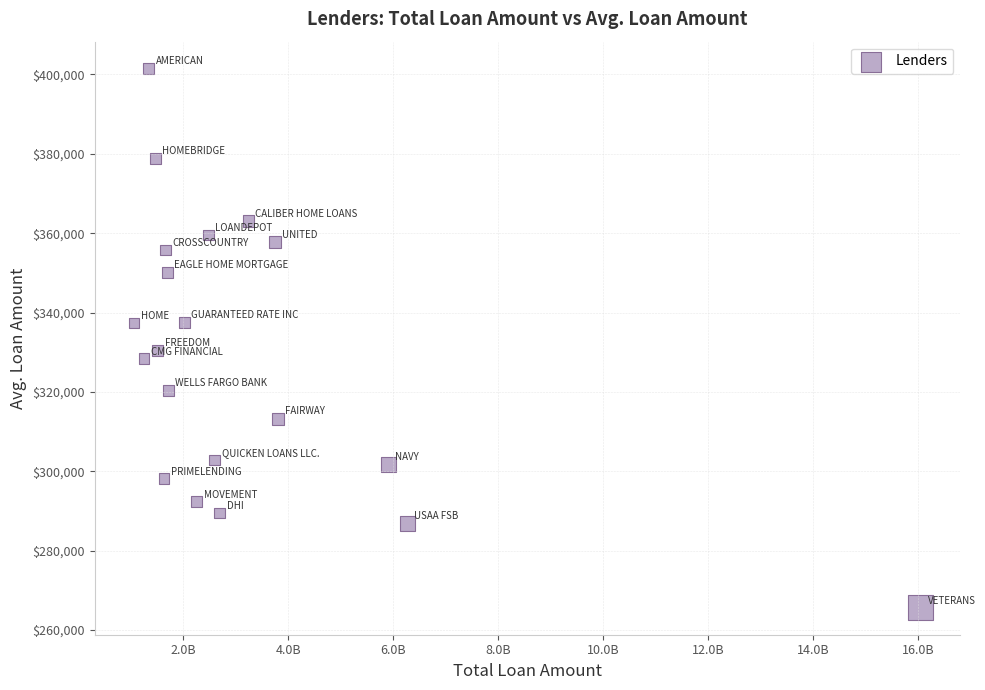

What is the range of X values (max minus min)?

14993095178